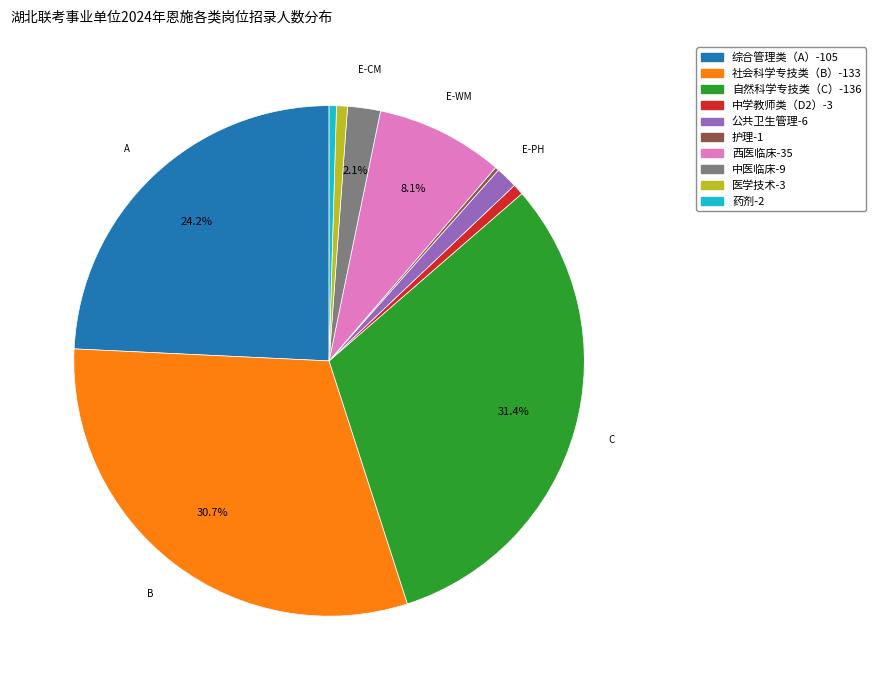

Does any single category account for the majority?

No